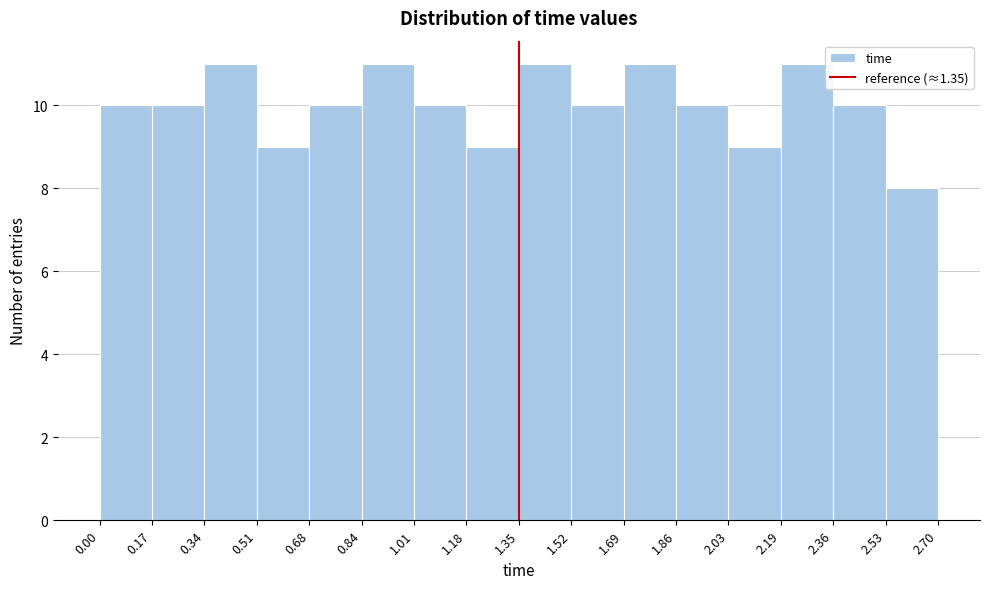

Reading left to right, transcribe this chart: for each bar, give the range it covers on the x-axis and its height. The values are not printed on the chart, so give them approximately, as read against the axis.

0.00 to 0.17: 10
0.17 to 0.34: 10
0.34 to 0.51: 11
0.51 to 0.68: 9
0.68 to 0.84: 10
0.84 to 1.01: 11
1.01 to 1.18: 10
1.18 to 1.35: 9
1.35 to 1.52: 11
1.52 to 1.69: 10
1.69 to 1.86: 11
1.86 to 2.03: 10
2.03 to 2.19: 9
2.19 to 2.36: 11
2.36 to 2.53: 10
2.53 to 2.70: 8